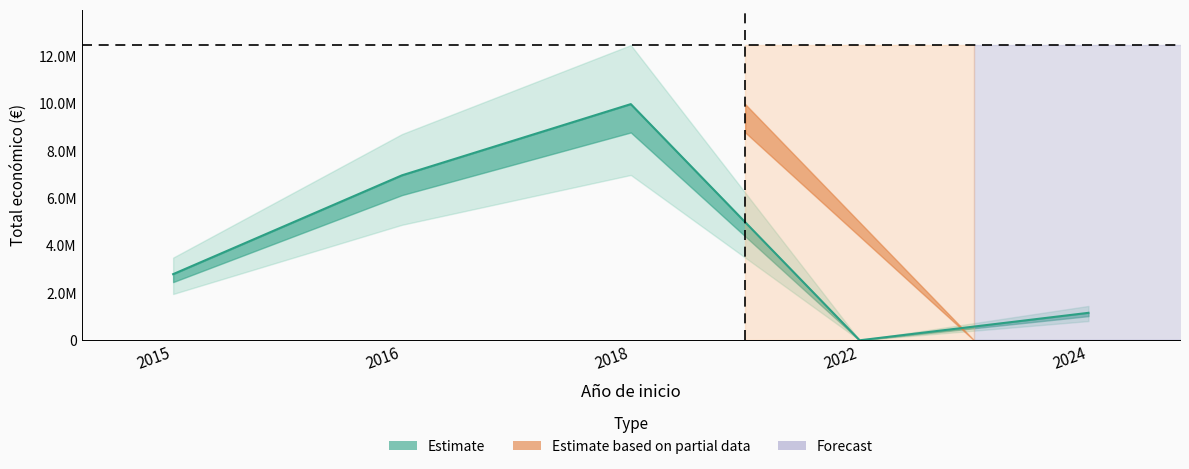

Does the chart display data point markers on the line(s)?

No